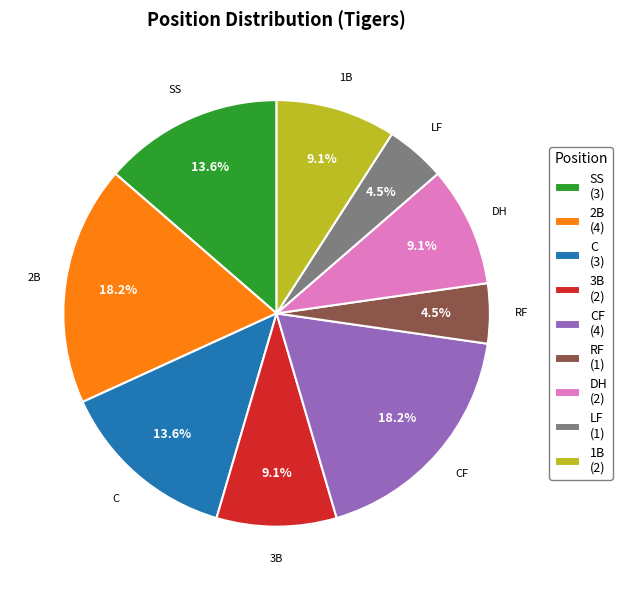

Is C the majority of the pie?

No